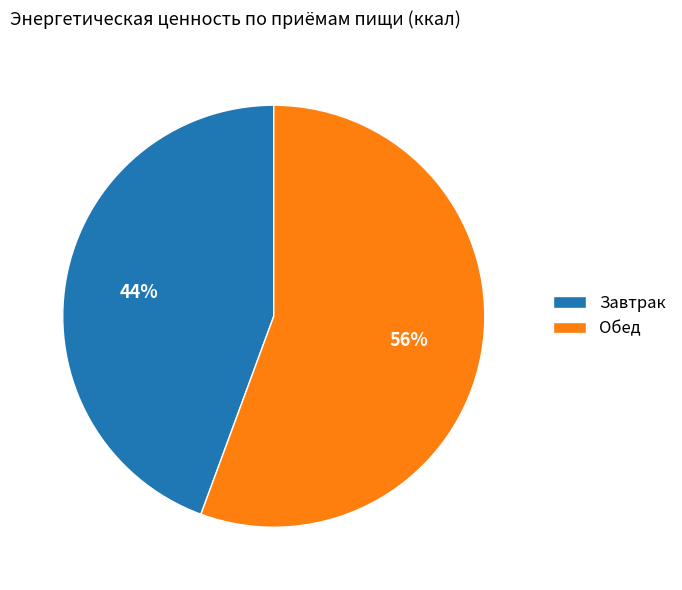

To the nearest percent, what is the combined percentage of Обед and Завтрак?

100%